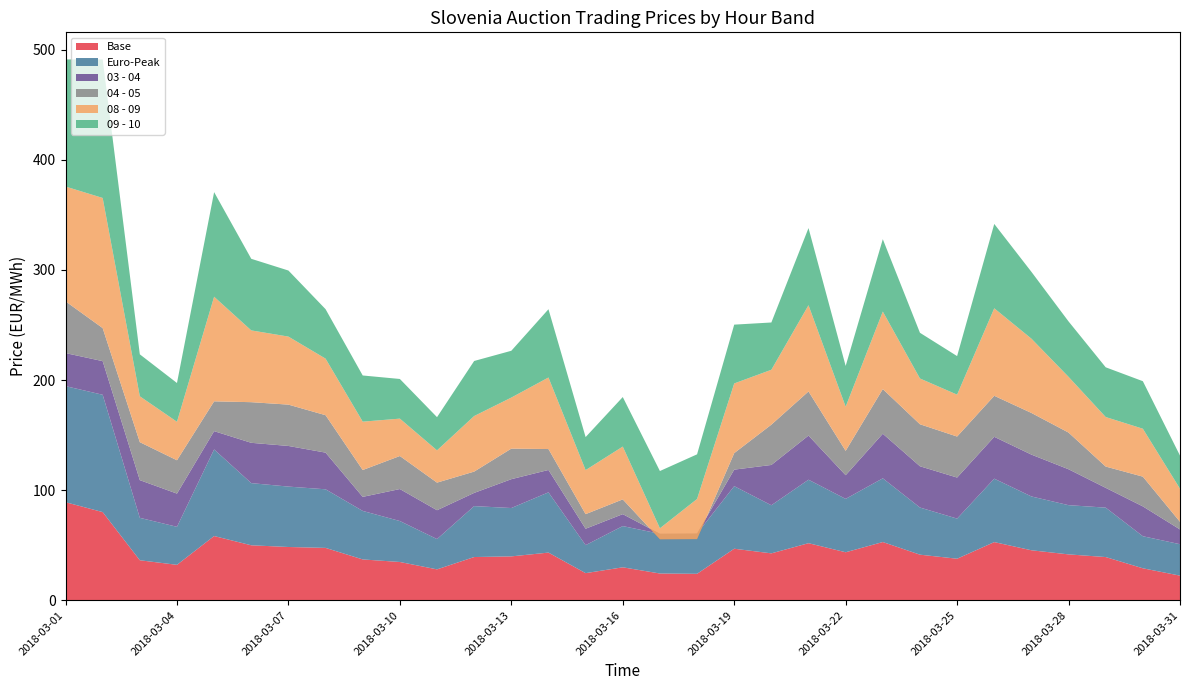

Reading left to right, transcribe all the data shown in this chart.

Base: 2018-03-01=89.0	2018-03-02=80.1	2018-03-03=36.3	2018-03-04=32.2	2018-03-05=58.3	2018-03-06=49.9	2018-03-07=48.4	2018-03-08=47.6	2018-03-09=37.1	2018-03-10=34.8	2018-03-11=28.1	2018-03-12=39.3	2018-03-13=39.9	2018-03-14=43.3	2018-03-15=24.6	2018-03-16=29.9	2018-03-17=24.3	2018-03-18=24.0	2018-03-19=46.8	2018-03-20=42.6	2018-03-21=51.8	2018-03-22=43.6	2018-03-23=52.9	2018-03-24=41.4	2018-03-25=37.7	2018-03-26=52.8	2018-03-27=45.4	2018-03-28=41.7	2018-03-29=39.2	2018-03-30=29.0	2018-03-31=22.4
Euro-Peak: 2018-03-01=105.4	2018-03-02=106.5	2018-03-03=38.5	2018-03-04=34.5	2018-03-05=78.7	2018-03-06=56.5	2018-03-07=54.9	2018-03-08=53.2	2018-03-09=44.1	2018-03-10=37.2	2018-03-11=27.5	2018-03-12=46.2	2018-03-13=43.9	2018-03-14=54.7	2018-03-15=25.4	2018-03-16=37.4	2018-03-17=36.0	2018-03-18=36.5	2018-03-19=56.8	2018-03-20=43.7	2018-03-21=57.7	2018-03-22=48.5	2018-03-23=57.9	2018-03-24=42.8	2018-03-25=36.4	2018-03-26=57.6	2018-03-27=48.9	2018-03-28=44.7	2018-03-29=44.9	2018-03-30=29.1	2018-03-31=28.6
03 - 04: 2018-03-01=30.0	2018-03-02=30.5	2018-03-03=34.2	2018-03-04=30.2	2018-03-05=16.6	2018-03-06=36.6	2018-03-07=36.9	2018-03-08=33.3	2018-03-09=12.8	2018-03-10=29.1	2018-03-11=26.2	2018-03-12=12.0	2018-03-13=26.2	2018-03-14=20.3	2018-03-15=14.9	2018-03-16=10.8	2018-03-17=0.0	2018-03-18=0.0	2018-03-19=15.0	2018-03-20=36.6	2018-03-21=40.1	2018-03-22=21.5	2018-03-23=40.5	2018-03-24=37.5	2018-03-25=37.3	2018-03-26=38.0	2018-03-27=38.0	2018-03-28=32.6	2018-03-29=18.0	2018-03-30=27.1	2018-03-31=13.4
04 - 05: 2018-03-01=47.0	2018-03-02=30.0	2018-03-03=34.5	2018-03-04=30.3	2018-03-05=27.1	2018-03-06=36.9	2018-03-07=37.5	2018-03-08=34.0	2018-03-09=24.4	2018-03-10=30.0	2018-03-11=25.1	2018-03-12=19.3	2018-03-13=27.8	2018-03-14=19.0	2018-03-15=13.3	2018-03-16=13.4	2018-03-17=-5.0	2018-03-18=-5.0	2018-03-19=15.0	2018-03-20=36.6	2018-03-21=40.1	2018-03-22=22.1	2018-03-23=40.5	2018-03-24=38.1	2018-03-25=37.2	2018-03-26=37.3	2018-03-27=37.8	2018-03-28=33.3	2018-03-29=19.3	2018-03-30=27.0	2018-03-31=6.9
08 - 09: 2018-03-01=104.3	2018-03-02=118.2	2018-03-03=41.7	2018-03-04=34.9	2018-03-05=95.0	2018-03-06=65.2	2018-03-07=61.8	2018-03-08=51.4	2018-03-09=43.9	2018-03-10=34.0	2018-03-11=29.3	2018-03-12=50.5	2018-03-13=46.4	2018-03-14=65.0	2018-03-15=40.0	2018-03-16=48.0	2018-03-17=10.0	2018-03-18=36.5	2018-03-19=63.3	2018-03-20=49.8	2018-03-21=78.3	2018-03-22=40.1	2018-03-23=70.4	2018-03-24=41.6	2018-03-25=38.1	2018-03-26=79.5	2018-03-27=67.5	2018-03-28=50.6	2018-03-29=45.0	2018-03-30=43.5	2018-03-31=30.1
09 - 10: 2018-03-01=115.4	2018-03-02=125.9	2018-03-03=38.1	2018-03-04=35.2	2018-03-05=95.0	2018-03-06=65.0	2018-03-07=60.0	2018-03-08=44.9	2018-03-09=41.9	2018-03-10=36.0	2018-03-11=30.2	2018-03-12=50.0	2018-03-13=42.5	2018-03-14=62.0	2018-03-15=30.0	2018-03-16=45.0	2018-03-17=52.0	2018-03-18=40.5	2018-03-19=53.4	2018-03-20=43.0	2018-03-21=70.1	2018-03-22=37.0	2018-03-23=65.7	2018-03-24=41.5	2018-03-25=35.0	2018-03-26=76.6	2018-03-27=60.7	2018-03-28=50.3	2018-03-29=45.2	2018-03-30=43.2	2018-03-31=30.1